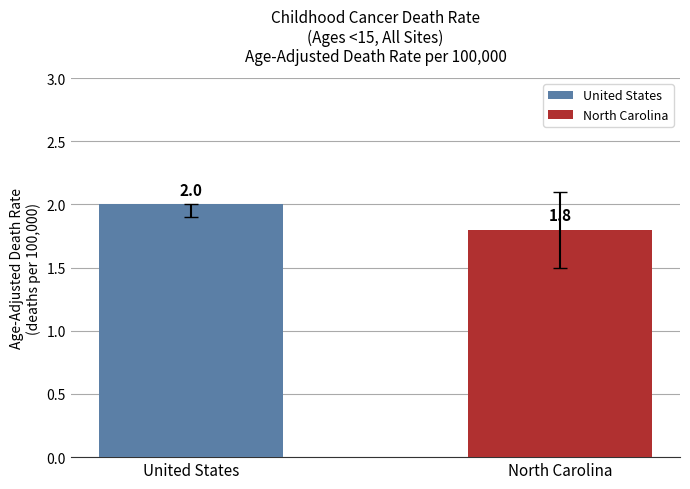

Are the bars grouped side by side (vs. stacked)?

No